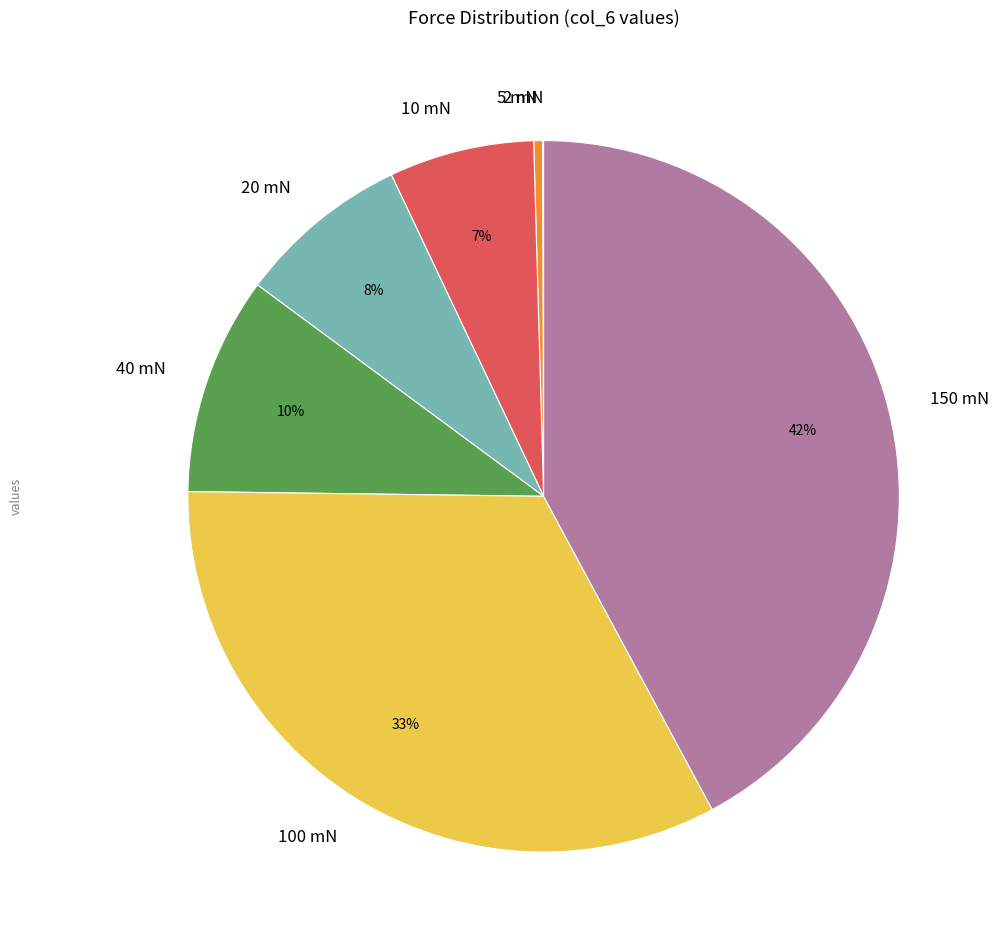

To the nearest percent, what is the combined percentage of 10 mN and 100 mN?

40%